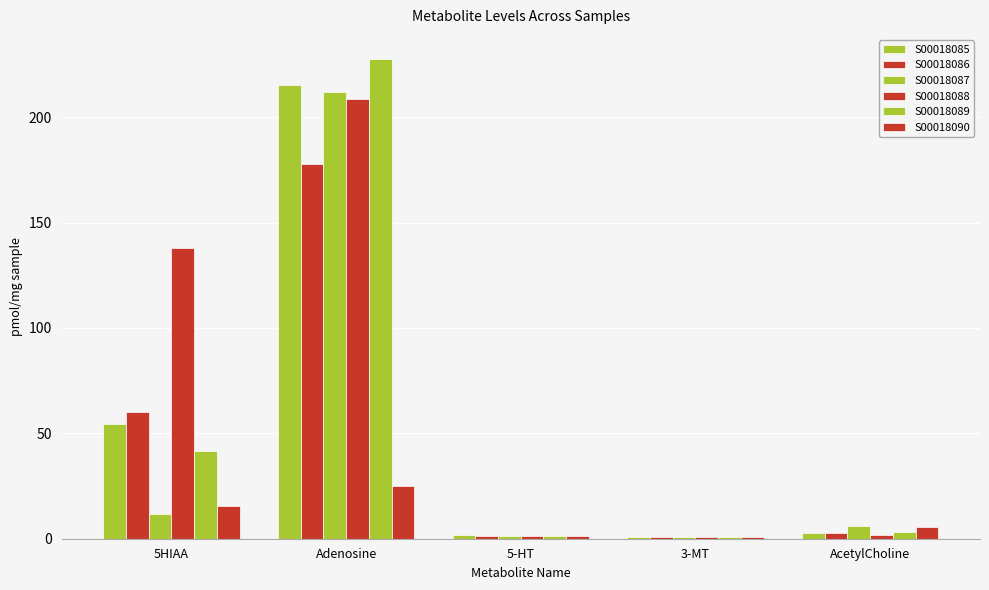

Reading left to right, what are all the values shown in this chart?

S00018085: 54.4	215.4	1.6	0.8	2.8
S00018086: 60.3	178.0	1.5	0.8	2.5
S00018087: 11.9	211.9	1.5	0.8	6.1
S00018088: 138.0	208.8	1.5	0.8	1.9
S00018089: 41.6	227.7	1.5	0.8	3.0
S00018090: 15.4	24.8	1.3	0.8	5.8